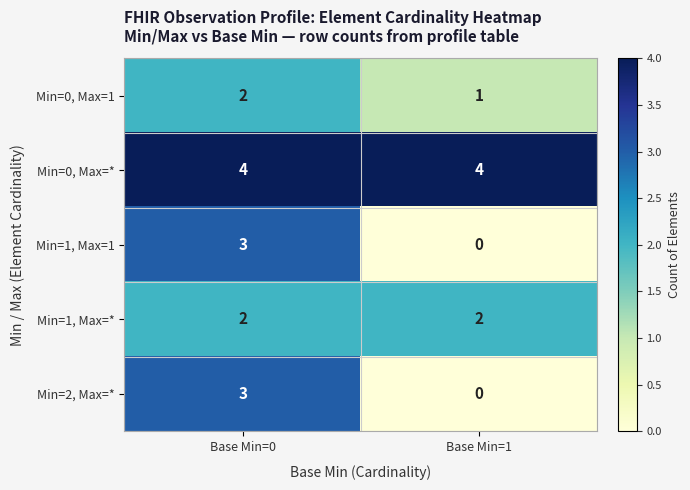

Is it true that Min=1, Max=* equals 2 at Base Min=0?

True